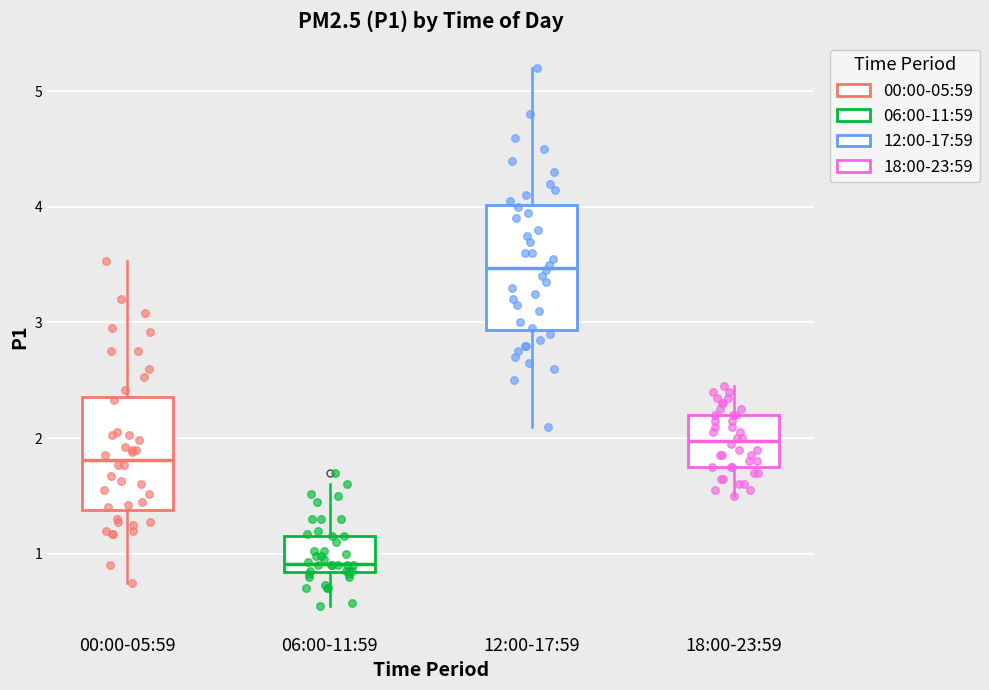

Reading left to right, transcribe this box plot: for each box, give where its median line is, the range the box spans, and where its two whiskers end, as read against the y-axis. The values are not printed on the chart, so give them approximately, as read against the axis.

00:00-05:59: median 1.8, box 1.4 to 2.4, whiskers 0.8 to 3.5
06:00-11:59: median 0.9, box 0.8 to 1.2, whiskers 0.6 to 1.6
12:00-17:59: median 3.5, box 2.9 to 4.0, whiskers 2.1 to 5.2
18:00-23:59: median 2.0, box 1.8 to 2.2, whiskers 1.5 to 2.5